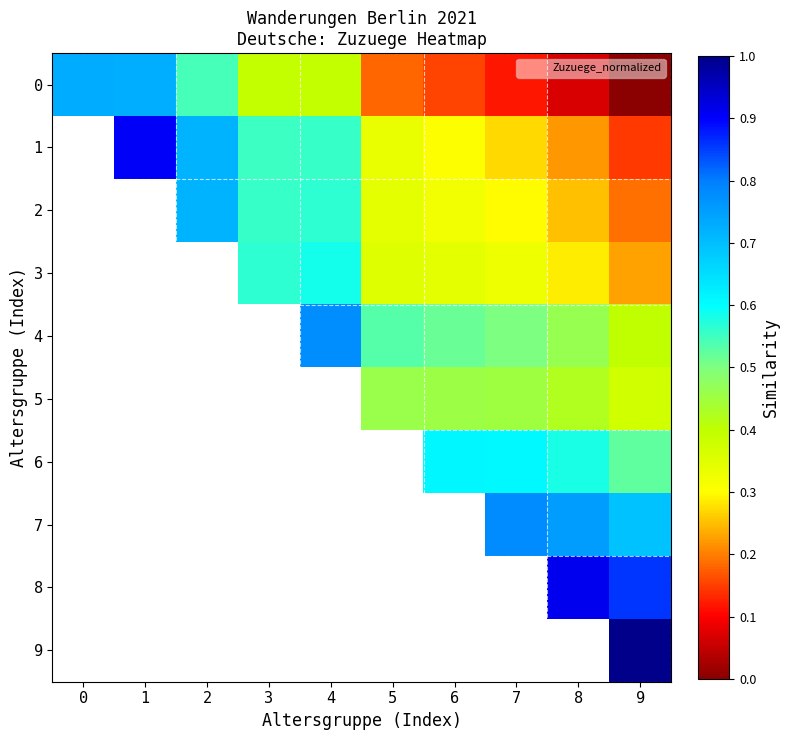

Count the number of categories in the chart.

10